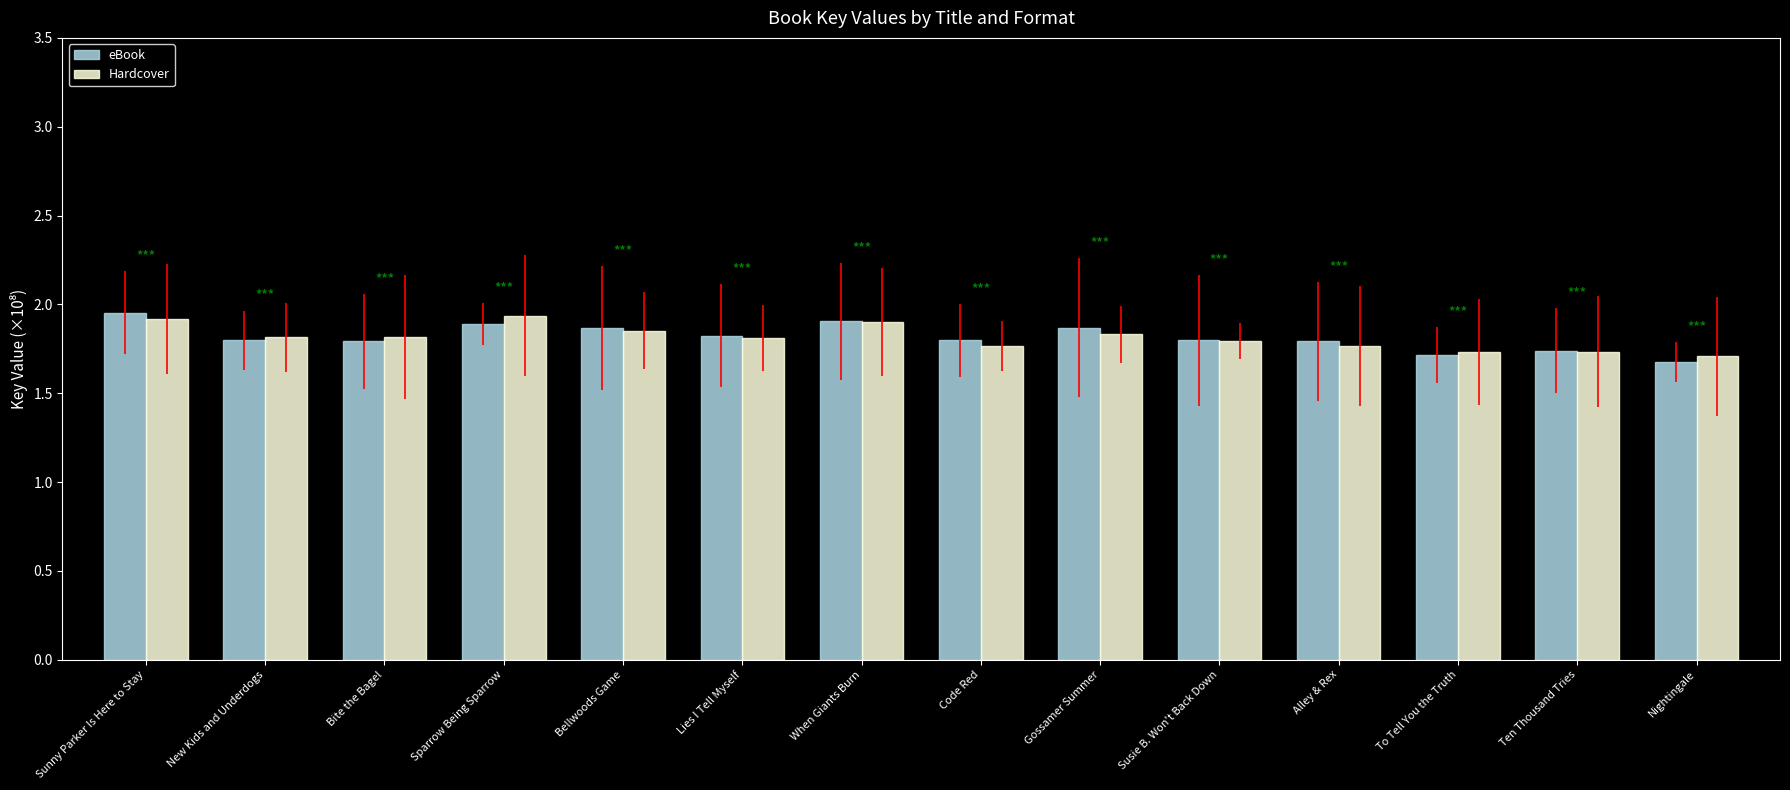

What is the average value of the Hardcover series?

1.8